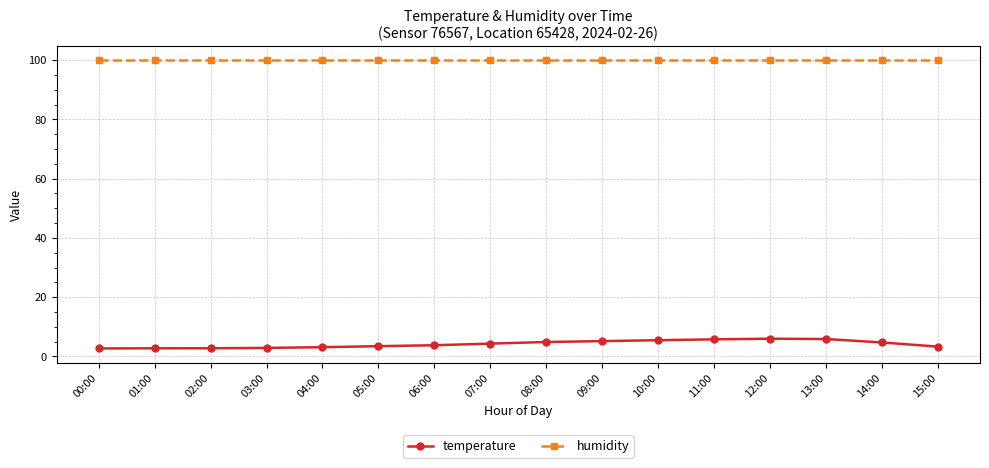

What is the sum of the temperature values at 06:00 and 03:00?

6.6